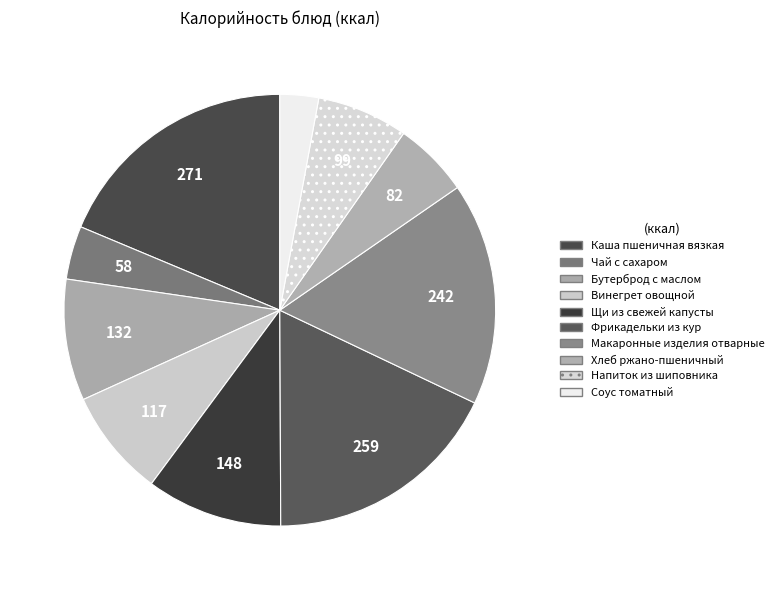

Combined, do Щи из свежей капусты and Винегрет овощной account for over 50%?

No